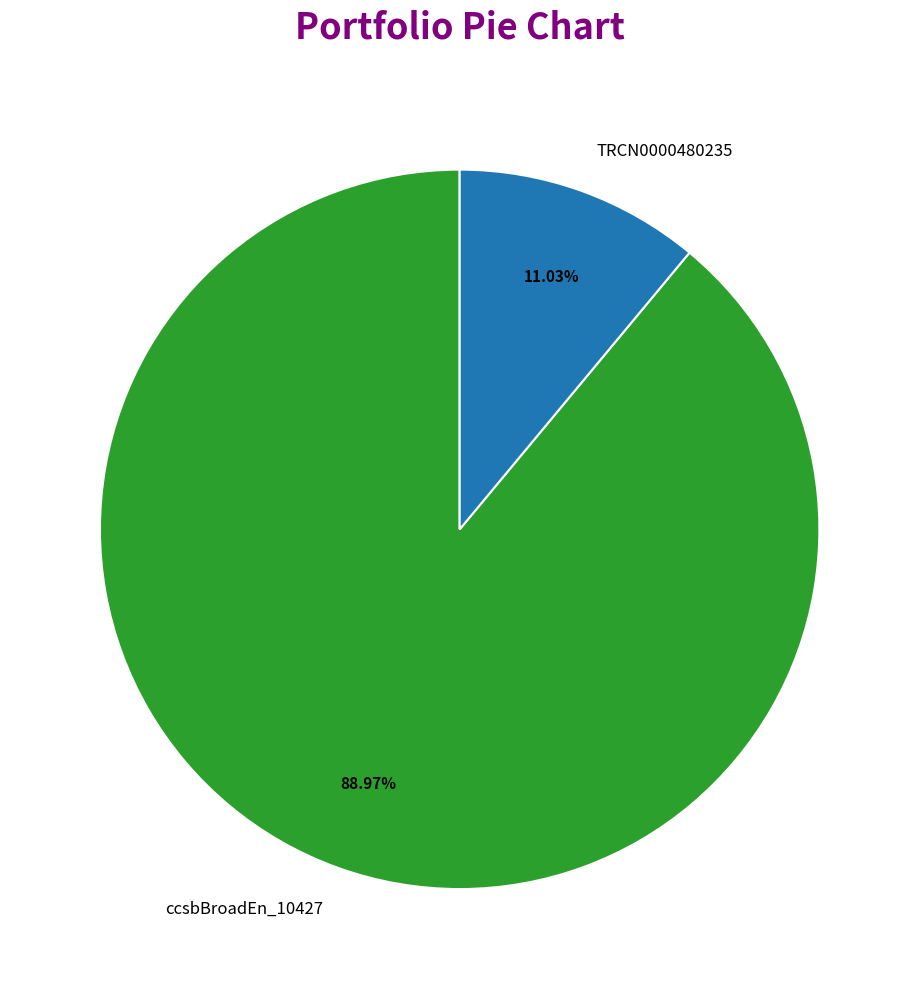

Is it true that TRCN0000480235 is 22% of the pie?

False